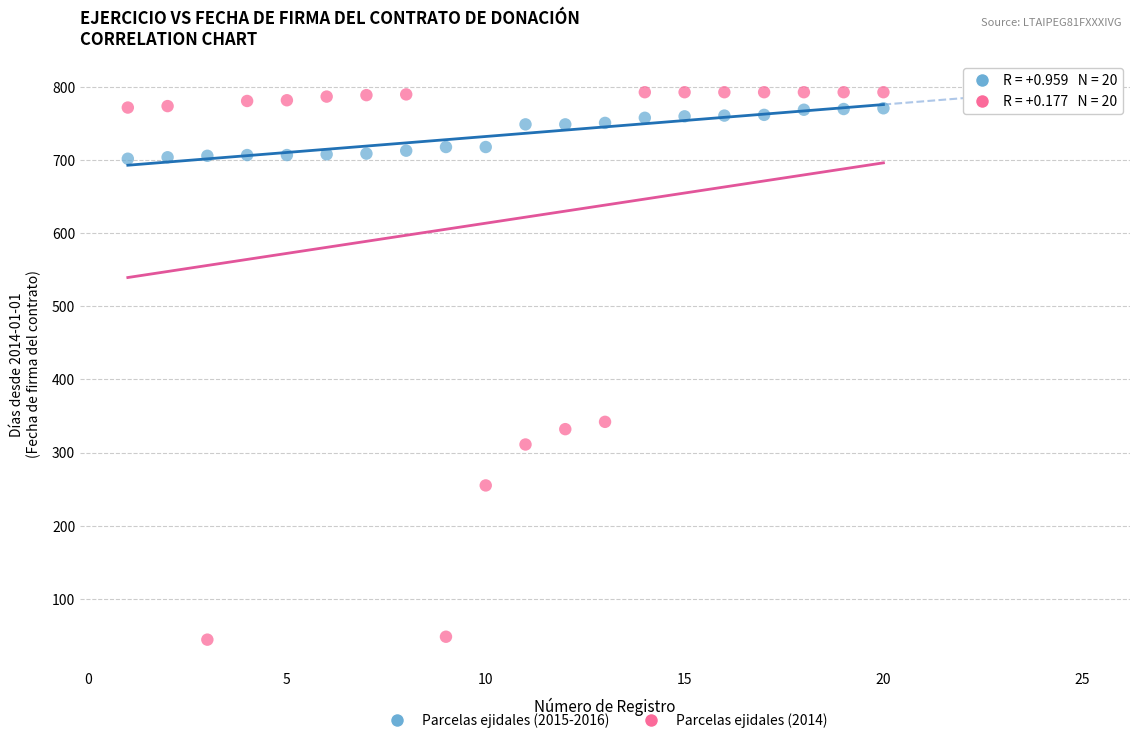

Which series reaches the minimum Y coordinate?

Parcelas ejidales (2014)